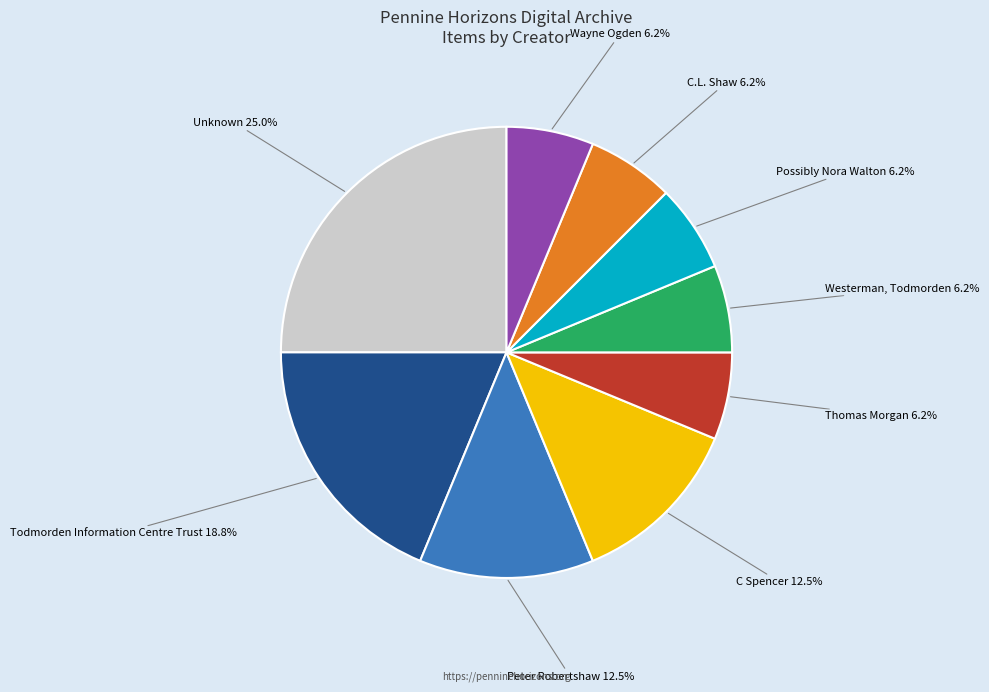

Combined, do Peter Robertshaw 12.5% and Wayne Ogden 6.2% account for over 50%?

No